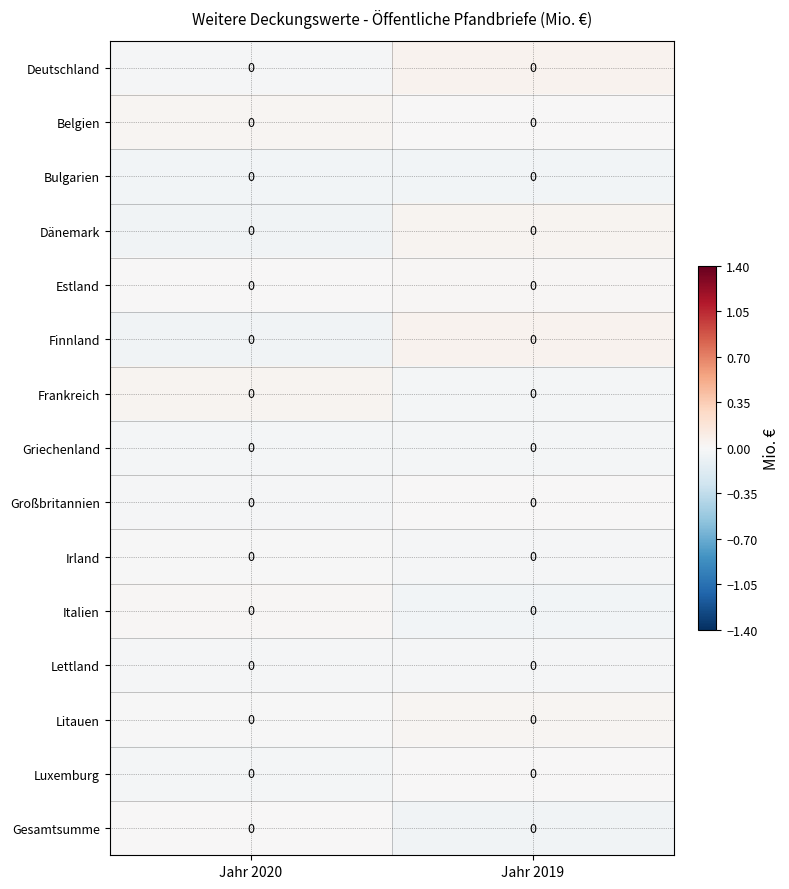

List the labels in order of Deutschland value, largest first.

Jahr 2019, Jahr 2020